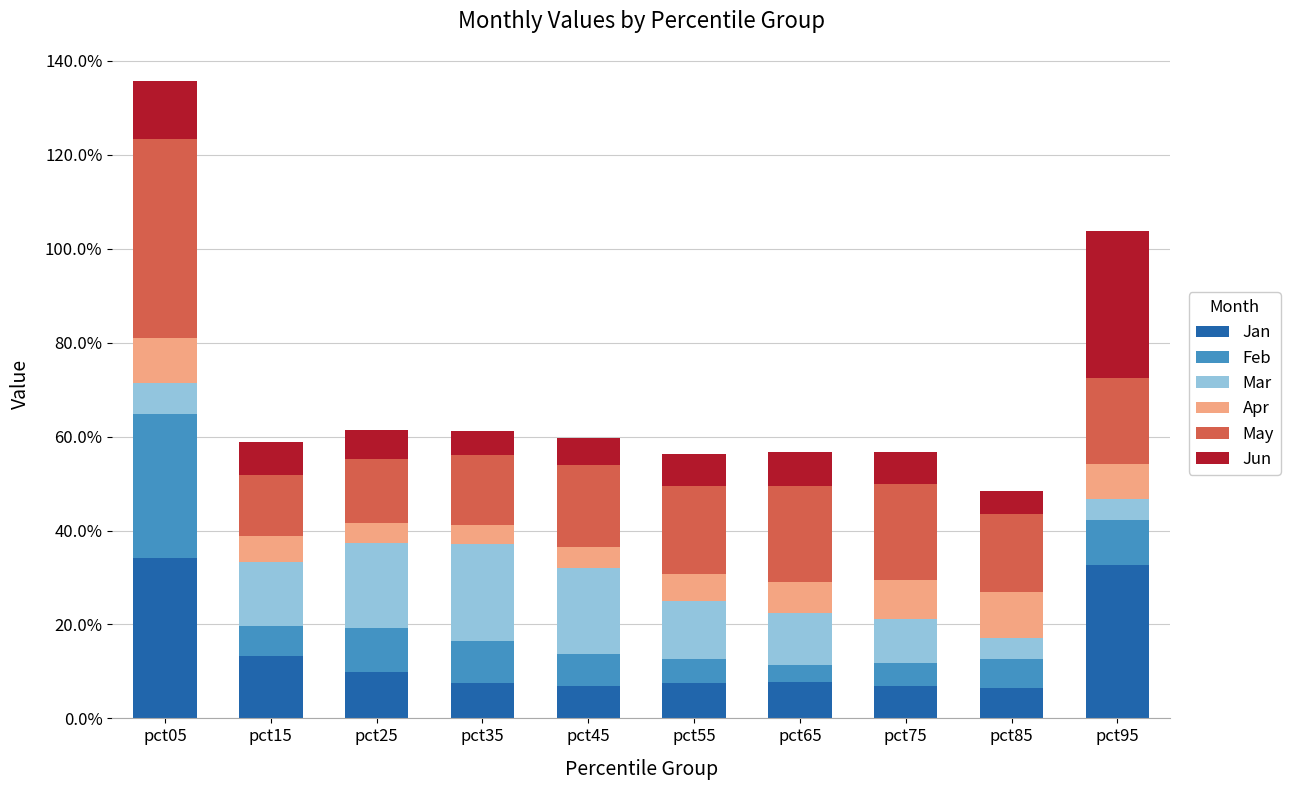

Is it true that Feb equals 0.1 at pct15?

False